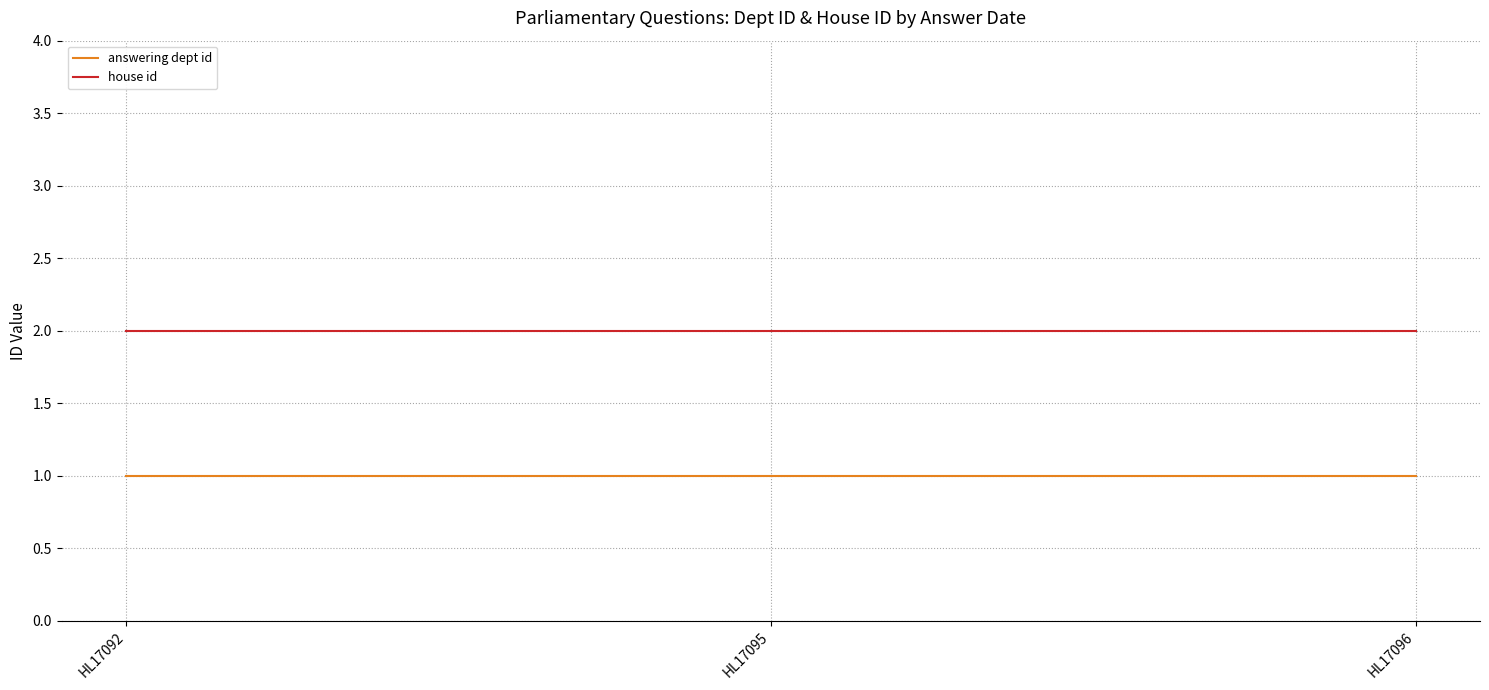

What is the sum of all house id values?

6